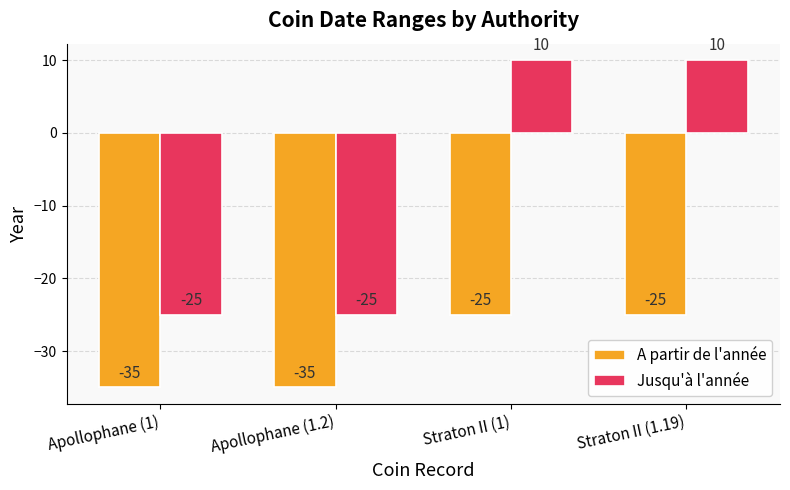

The Jusqu'à l'année series shows 10 at Straton II (1.19). True or false?

True